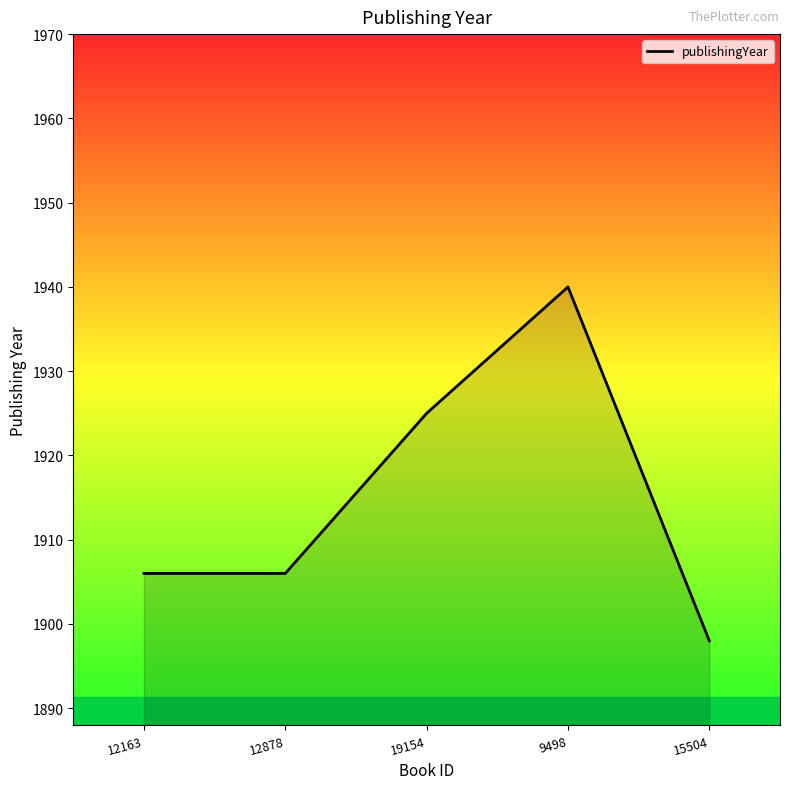

What is the difference between the maximum and second lowest values?

34